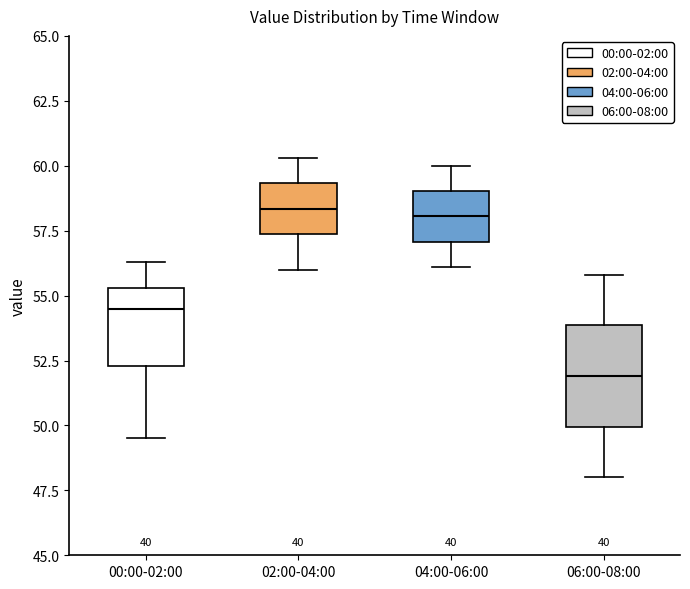

Where is the lower edge of the box for 00:00-02:00 on the y-axis? The values are not printed on the chart, so give them approximately, as read against the axis.

52.5